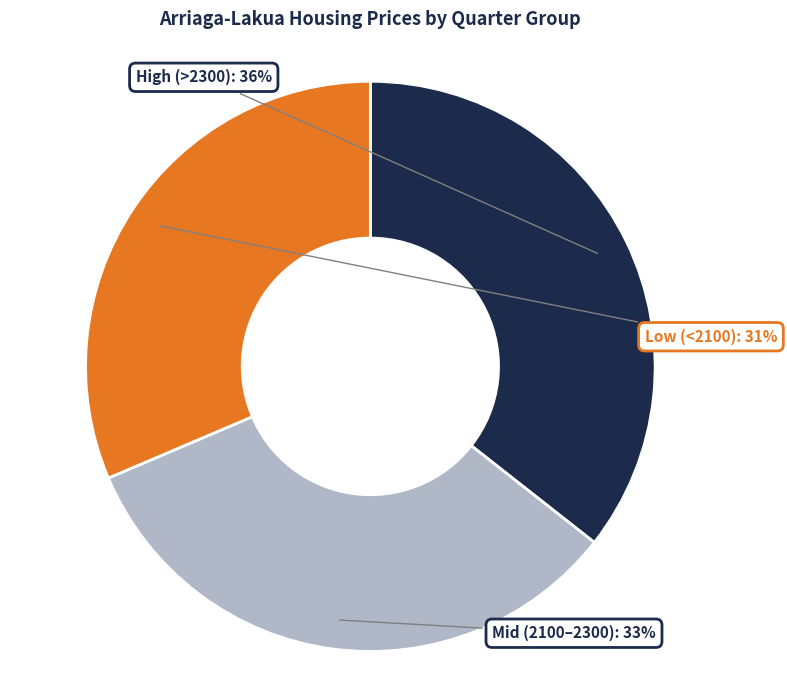

To the nearest percent, what is the average slice percentage?

33%